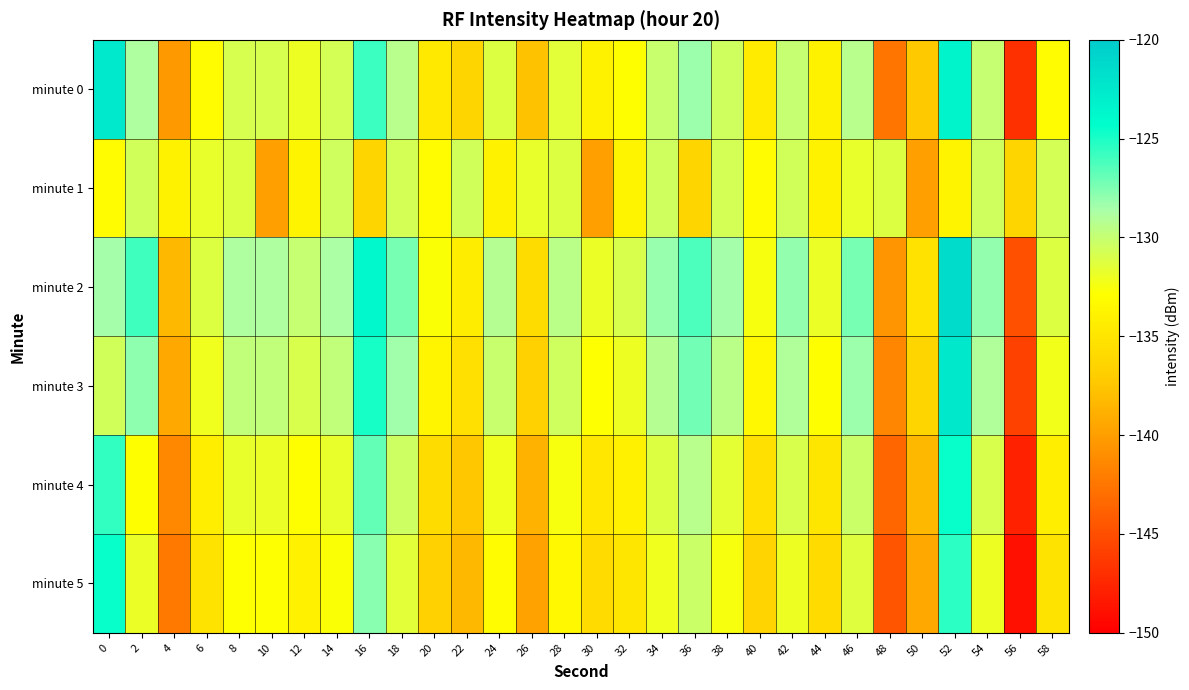

Between 12 and 40, which is larger?

12